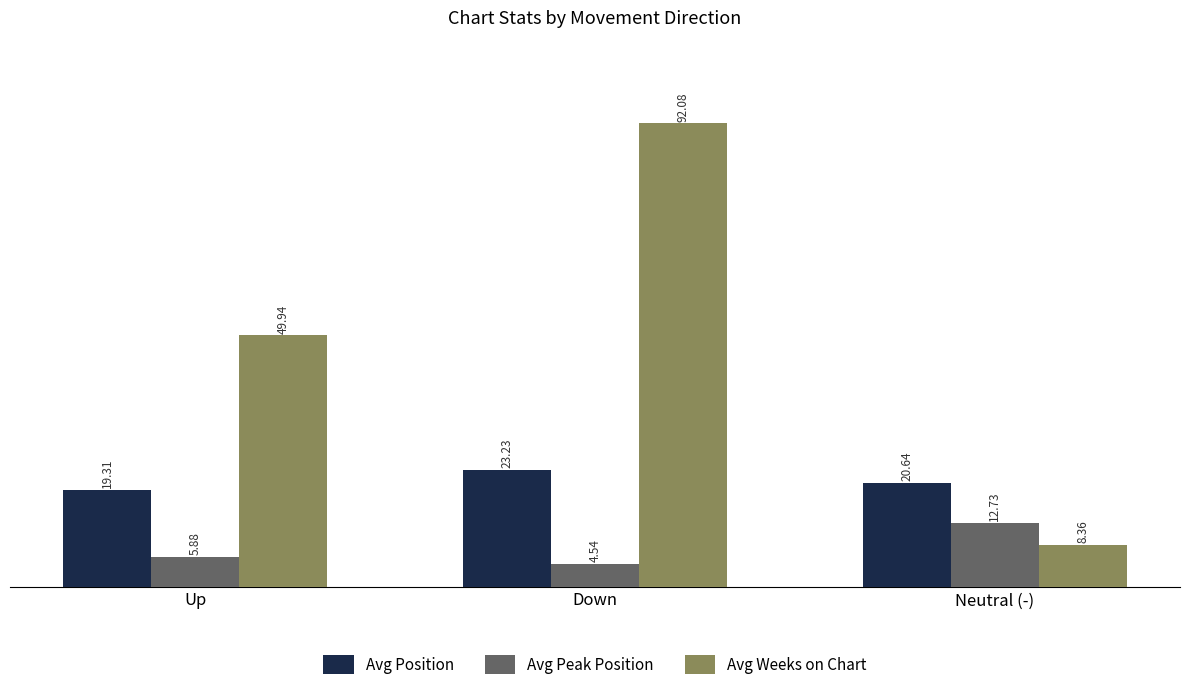

At how many categories does at least one series exceed 46?

2